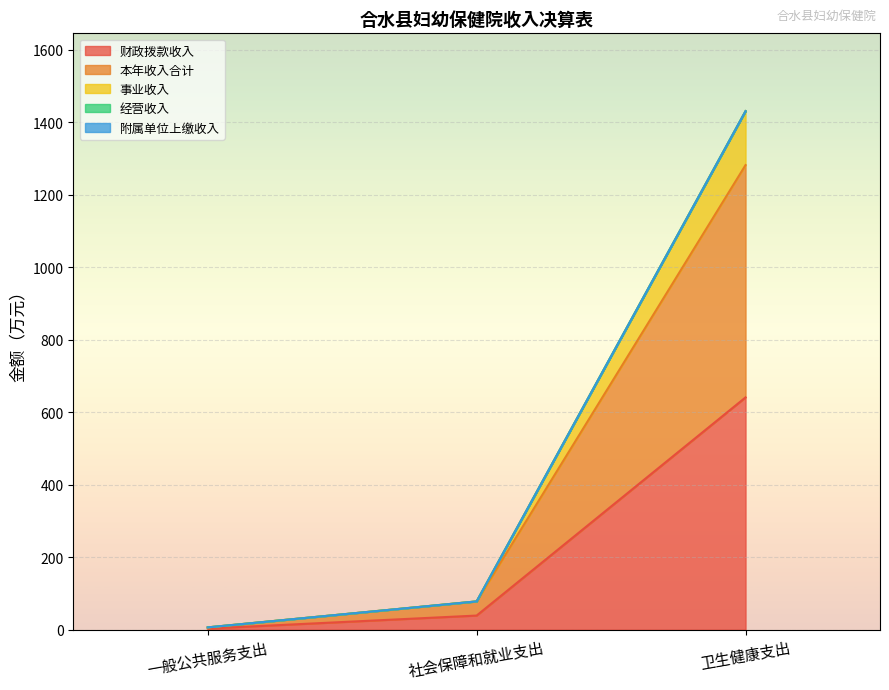

The 事业收入 series shows 78.0 at 社会保障和就业支出. True or false?

True